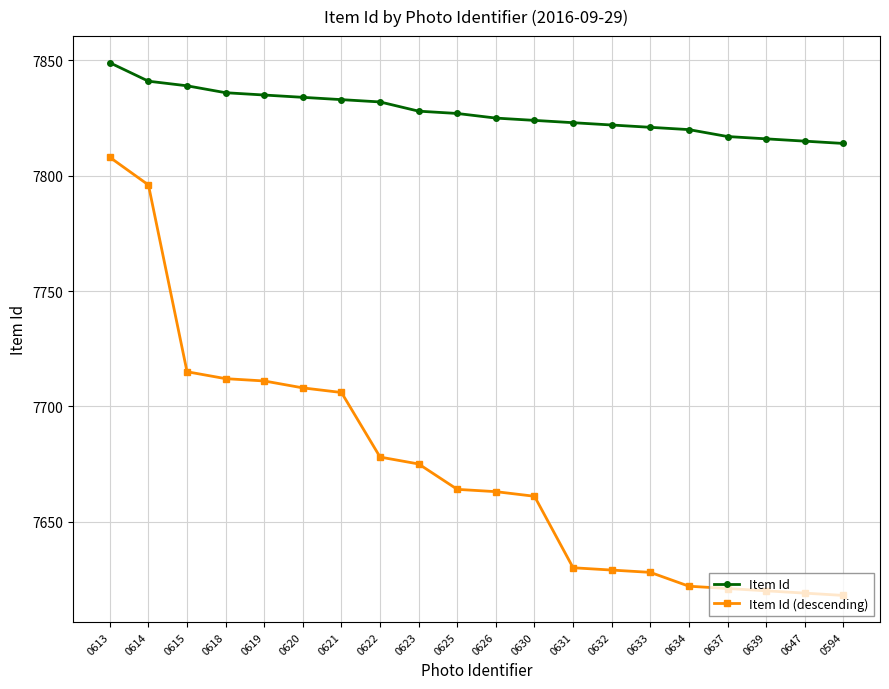

Which series changed the most between 0619 and 0633?

Item Id (descending)